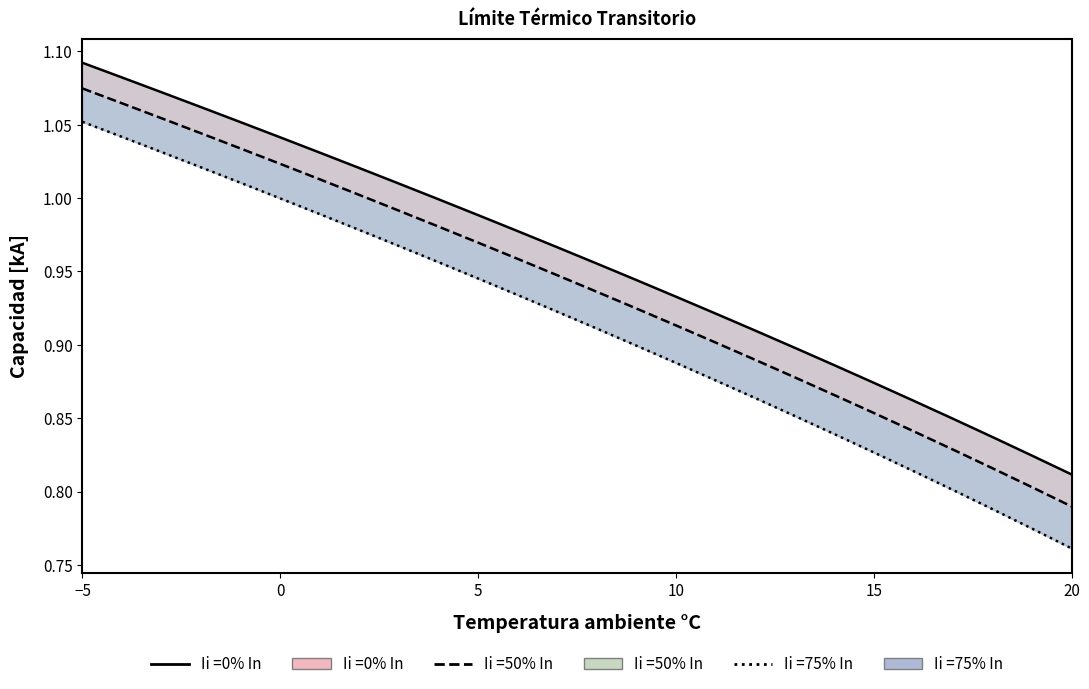

True or false: Ii =75% In has more than 0 points higher than both neighbors.

False